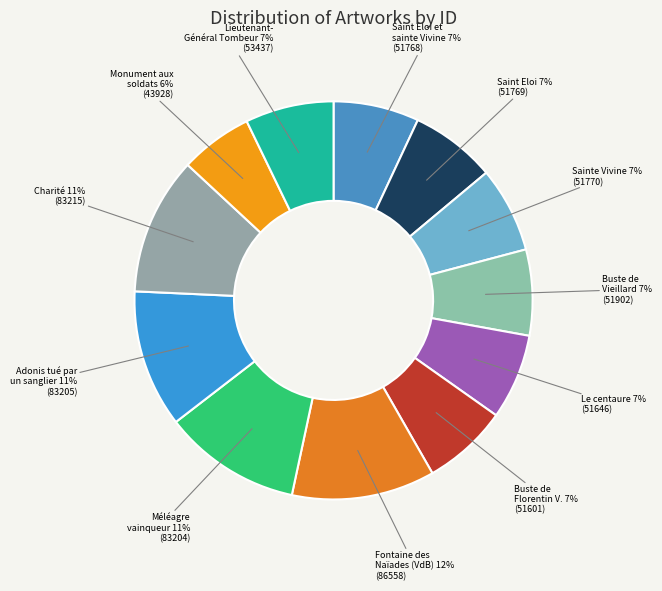

Which has a higher value, Le centaure or Méléagre vainqueur?

Méléagre vainqueur